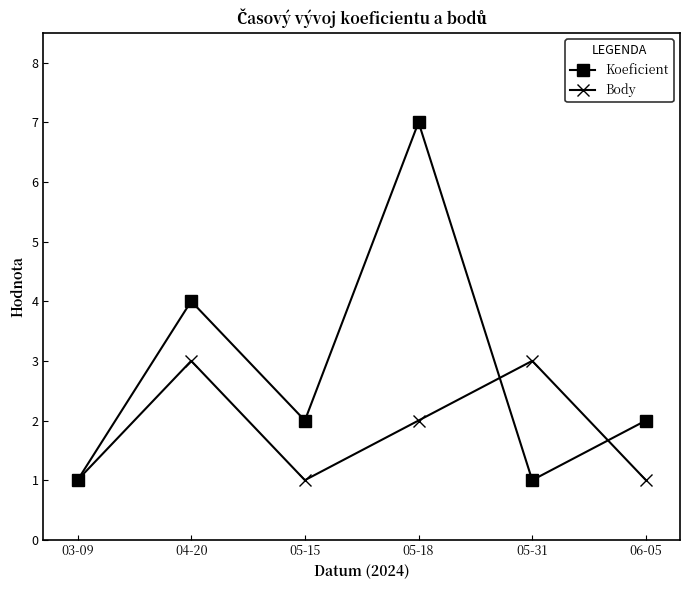

List the series in order of their overall mean, lowest first.

Body, Koeficient